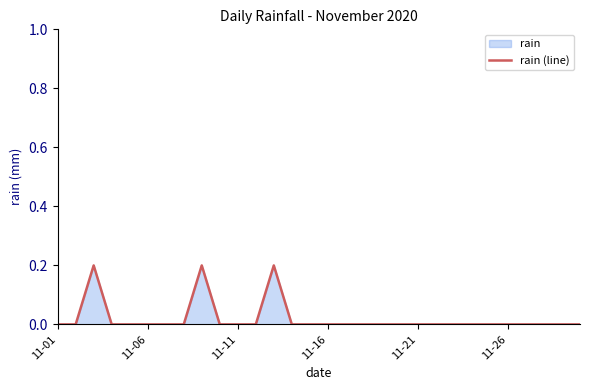

What position from the right is 8?

22